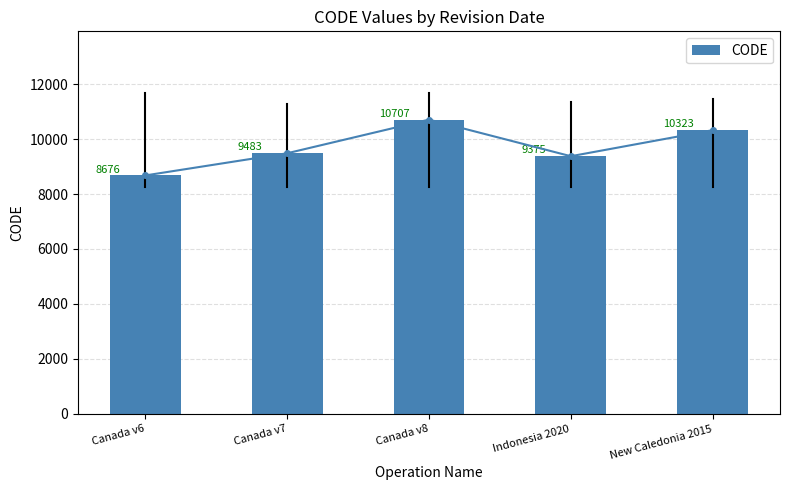

What is the difference between the second highest and second lowest values?

948